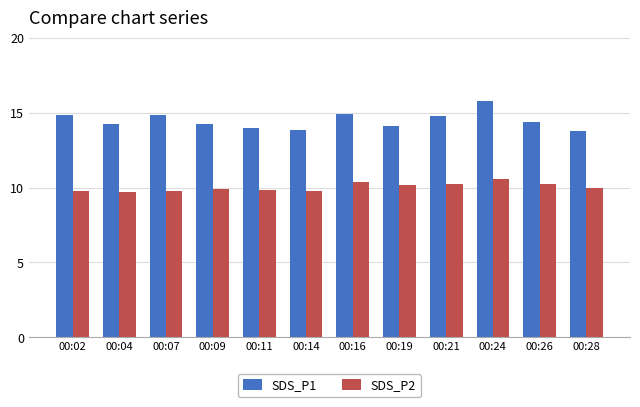

At 00:04, list the series in order from smallest to largest.

SDS_P2, SDS_P1